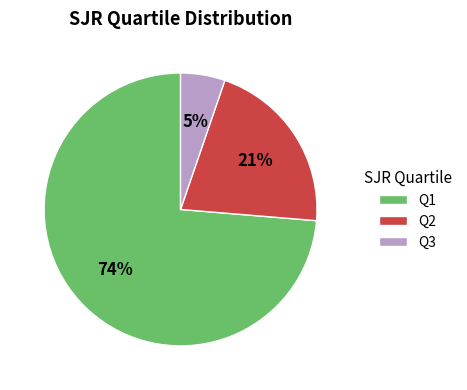

Is the sum of Q3 and Q1 greater than half?

Yes